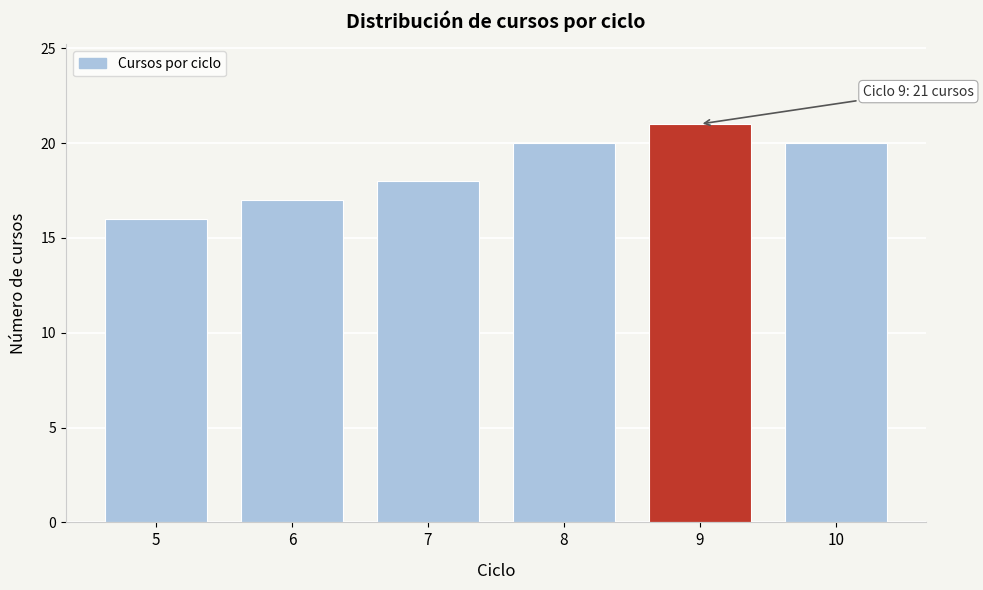

Reading left to right, transcribe all the data shown in this chart.

16	17	18	20	21	20